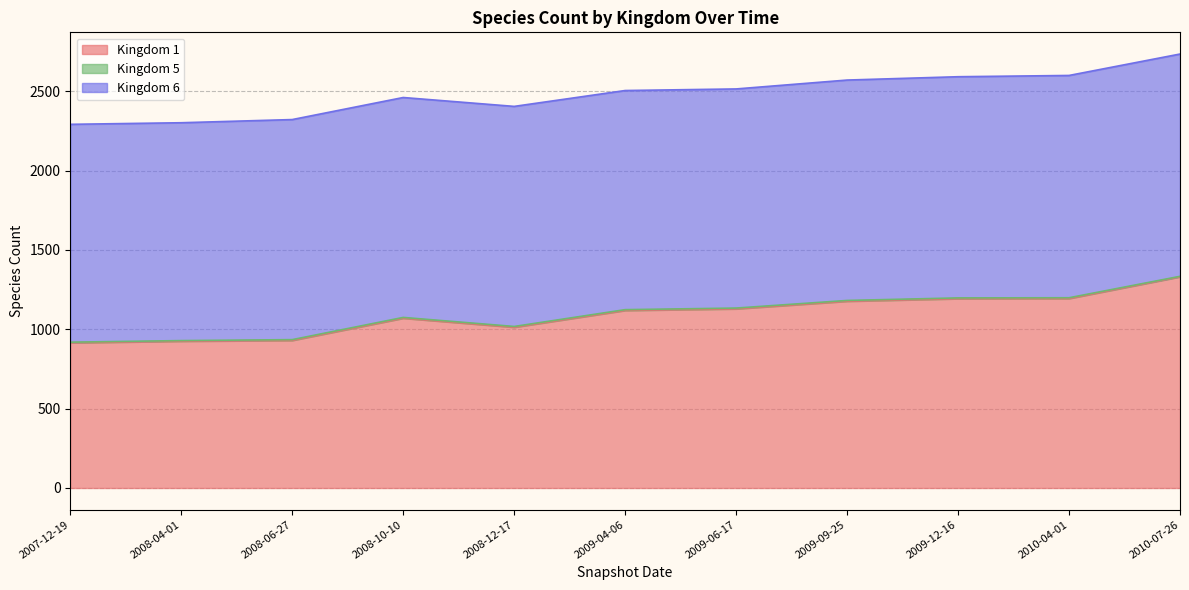

Is it true that 6 equals 1373 at 2008-04-01?

True